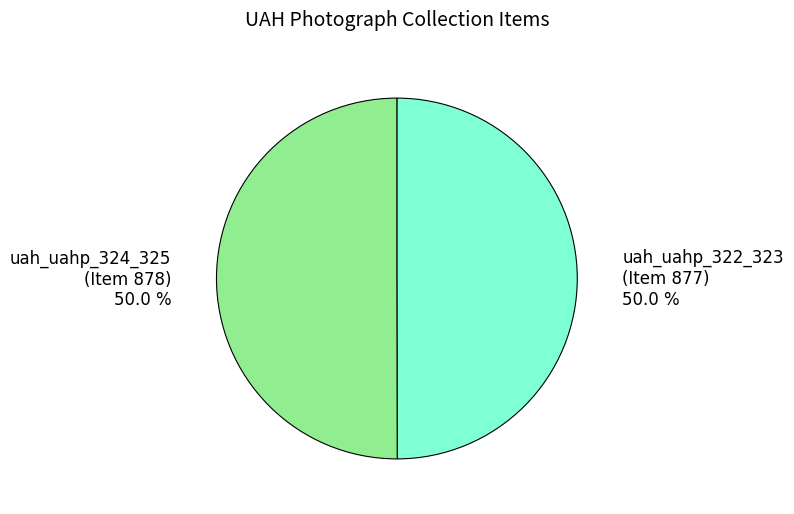

How many slices are in this pie chart?

2